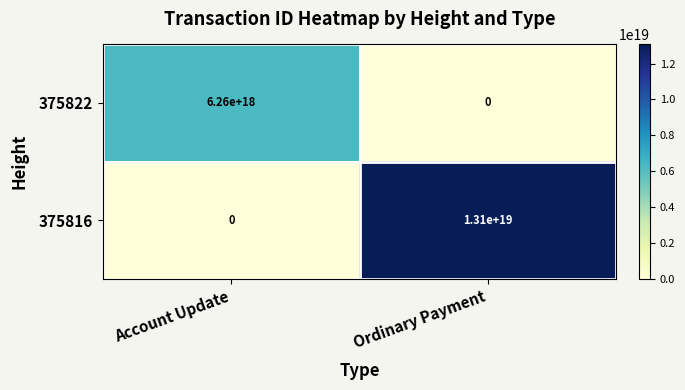

Which series has the largest range (max minus min)?

375816